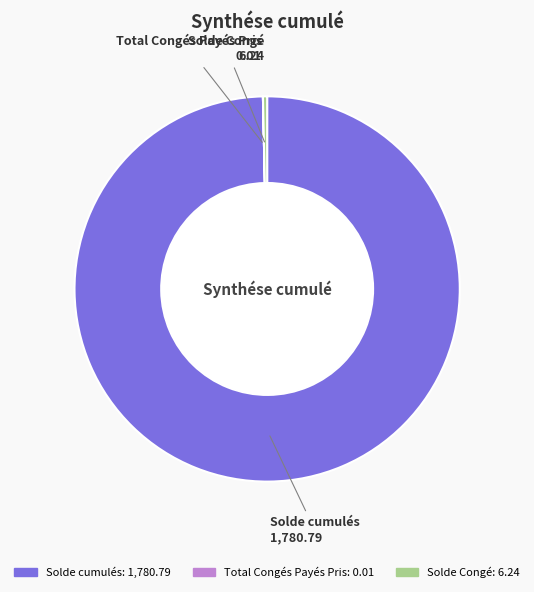

Is there any slice that represents more than half of the pie?

Yes